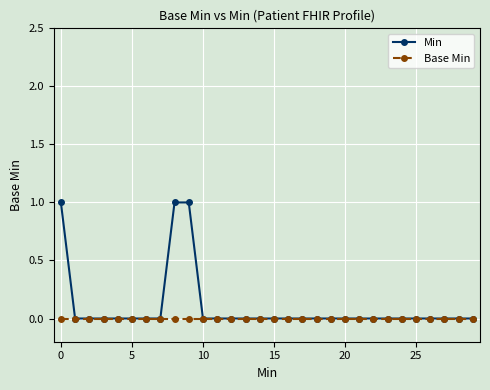

List the series in order of their peak value, highest first.

Min, Base Min